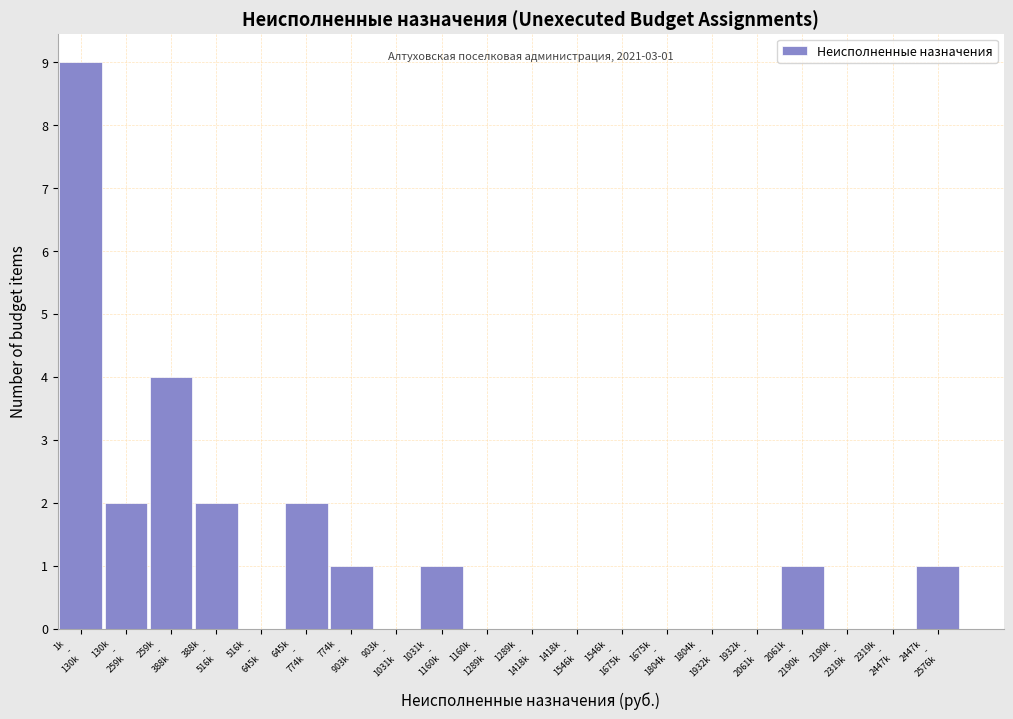

What is the maximum value shown in the chart?

9